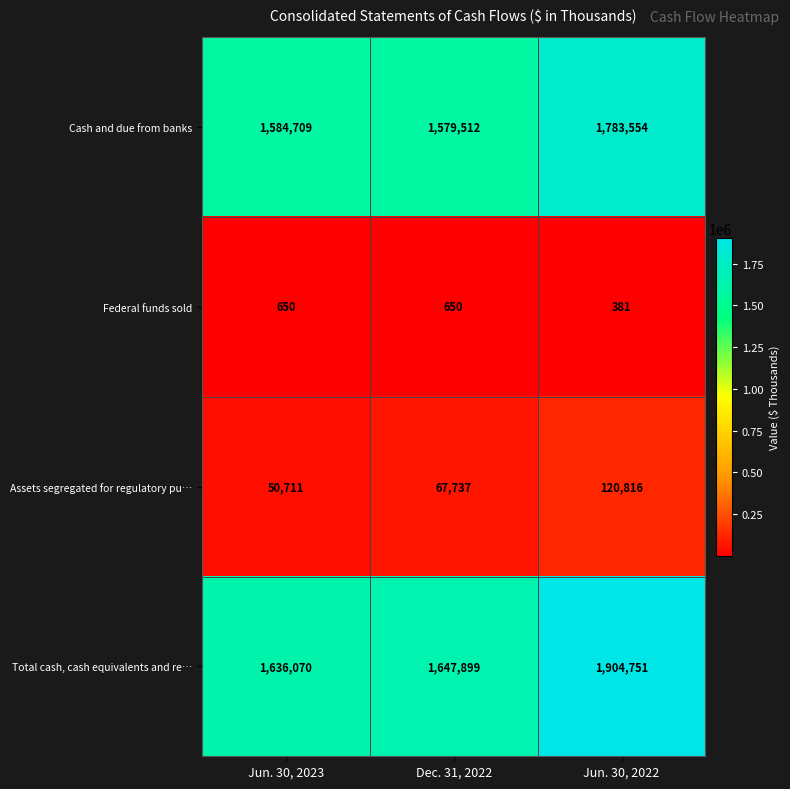

What is the difference between the highest and lowest values at Jun. 30, 2022?

1904370